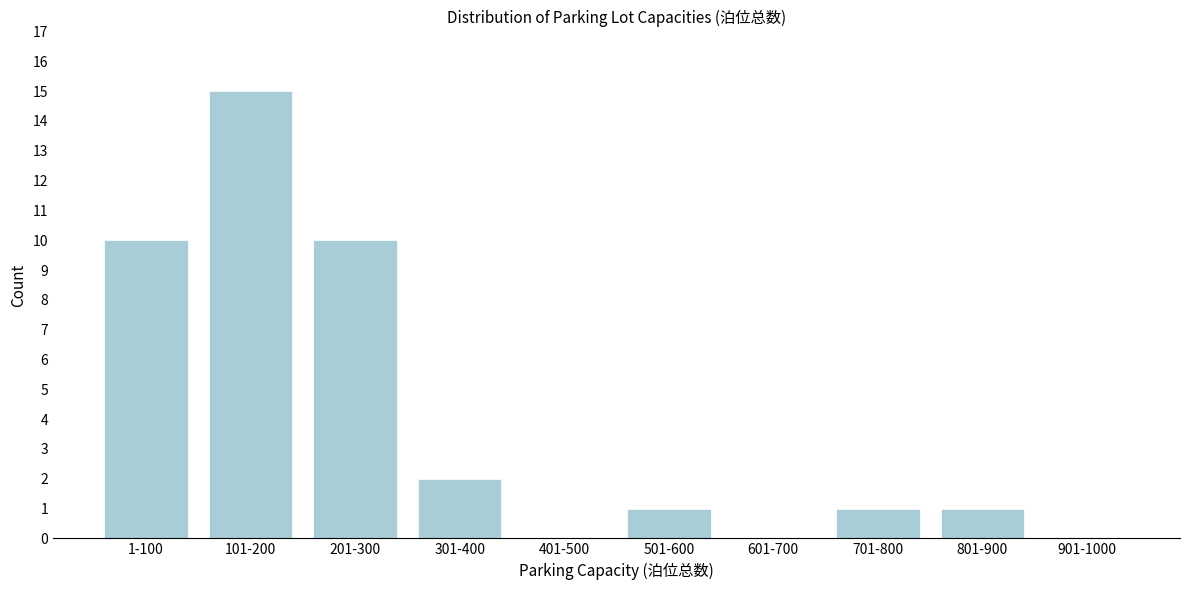

Reading right to left, what are all the values shown in this chart?

901-1000=0	801-900=1	701-800=1	601-700=0	501-600=1	401-500=0	301-400=2	201-300=10	101-200=15	1-100=10